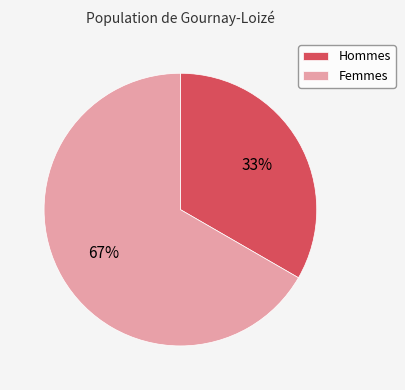

True or false: Hommes accounts for 33% of the total.

True